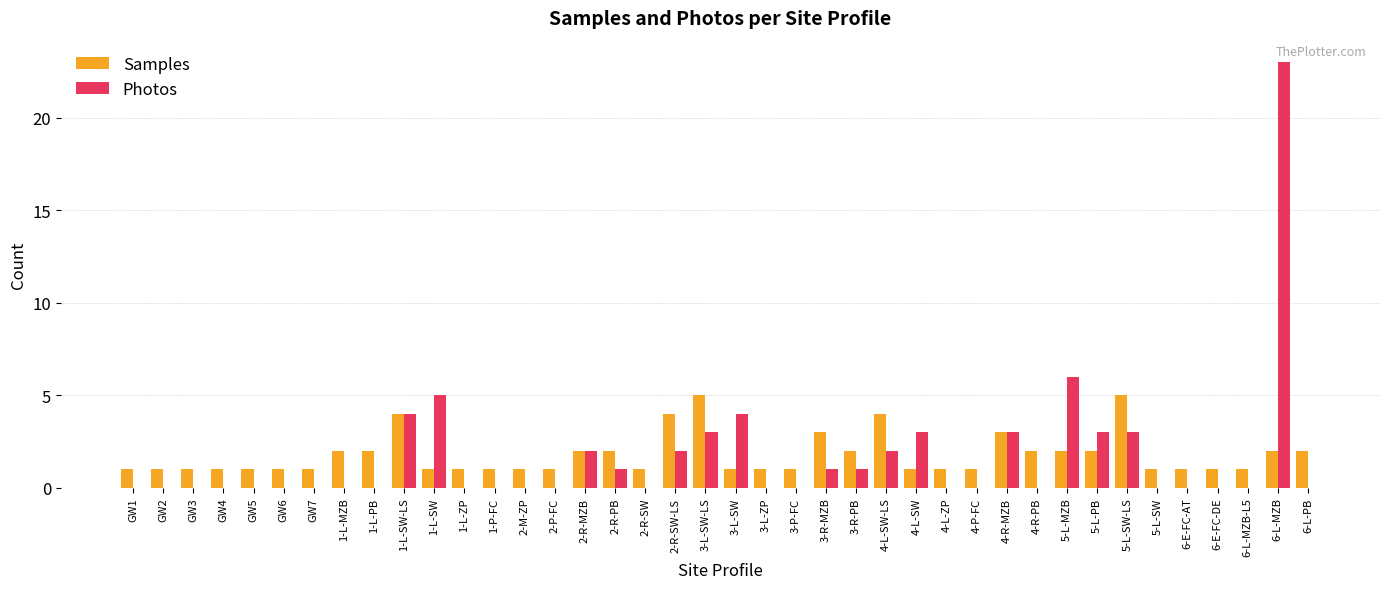

Is it true that Photos equals 1 at 4-L-SW?

False